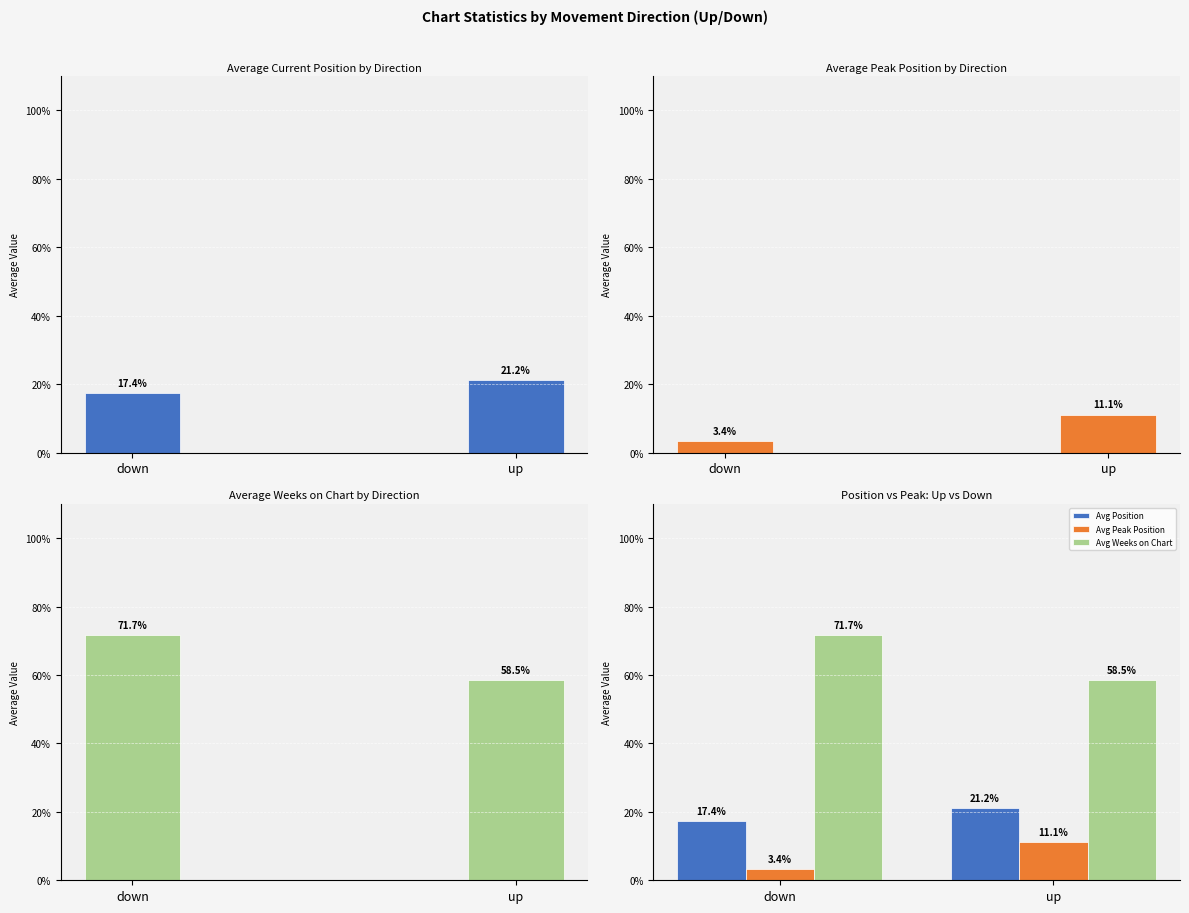

What is the average value of the Avg Weeks on Chart series?

65.1